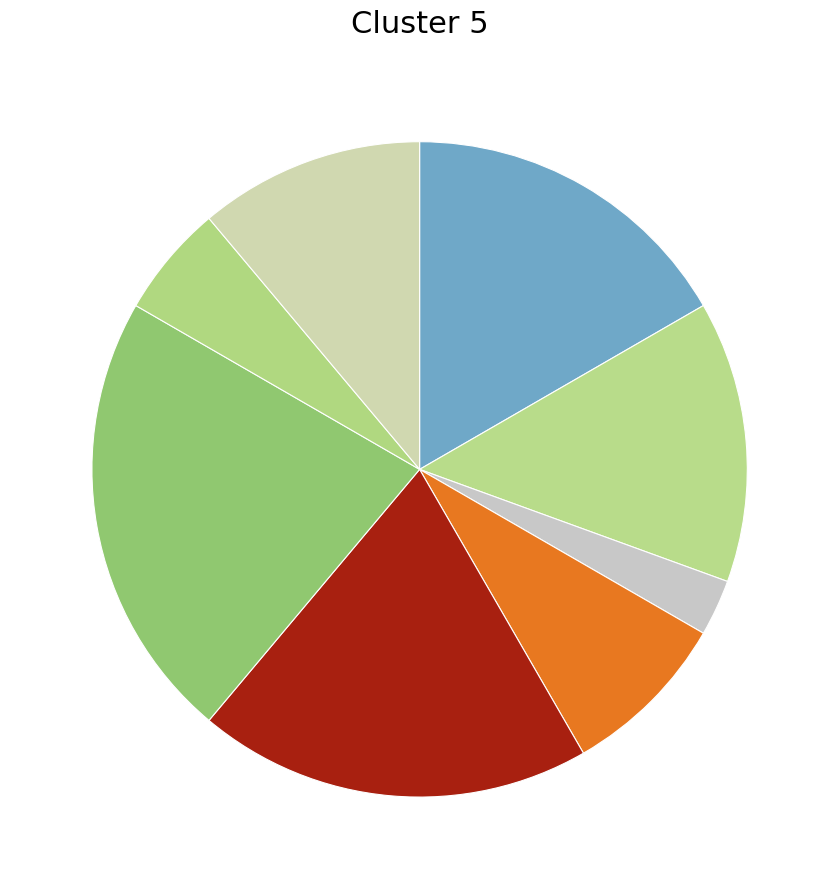

Which slice is the smallest?

Генеральний директор